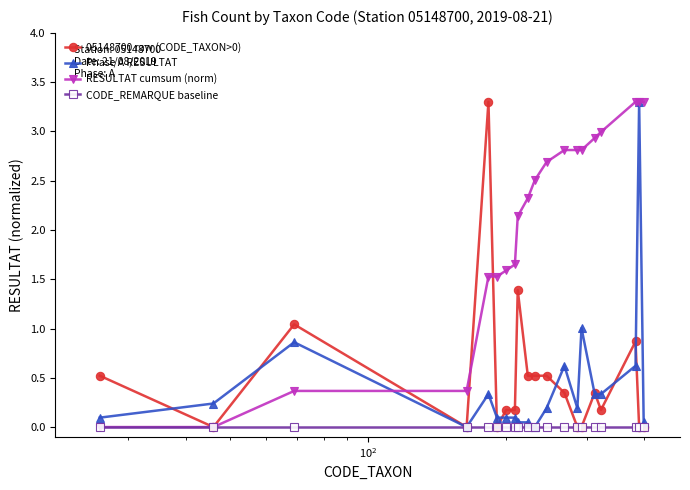

What is the average value of the 05148700 raw (CODE_TAXON>0) series?

0.5